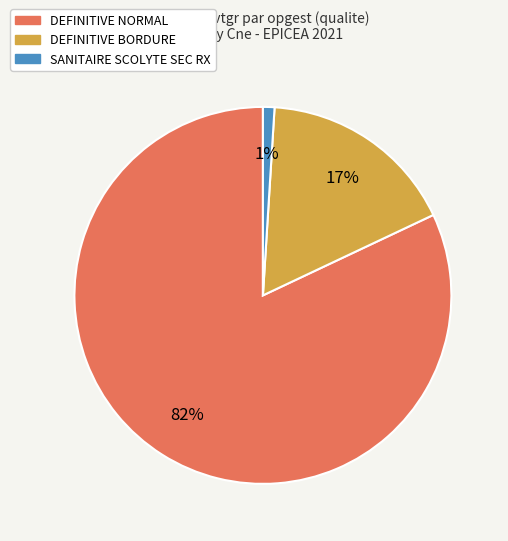

To the nearest percent, what is the average slice percentage?

33%